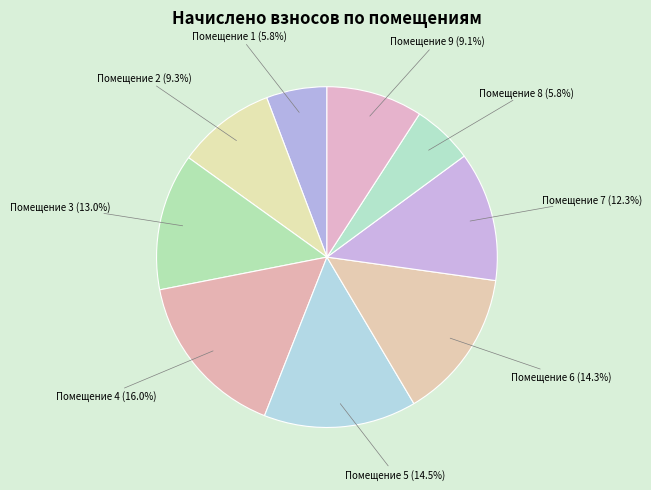

How many segments does this pie chart have?

9